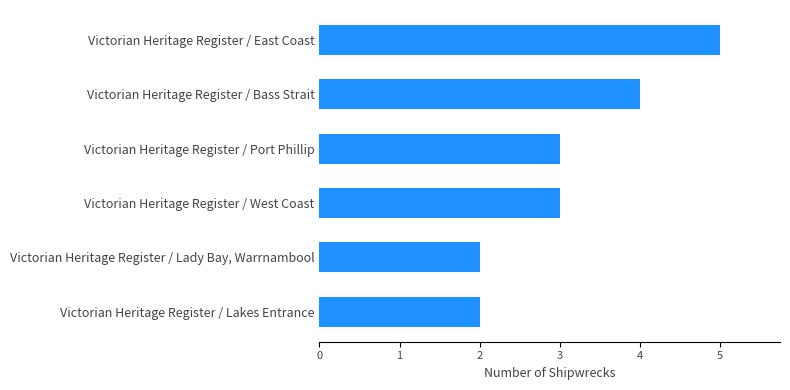

What is the sum of the values at Victorian Heritage Register / Bass Strait and Victorian Heritage Register / Lady Bay, Warrnambool?

6